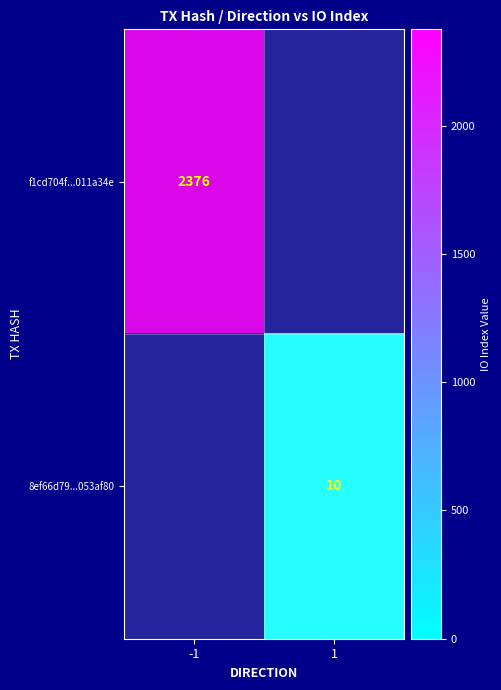

What is the sum of all f1cd704f...011a34e values?

2376